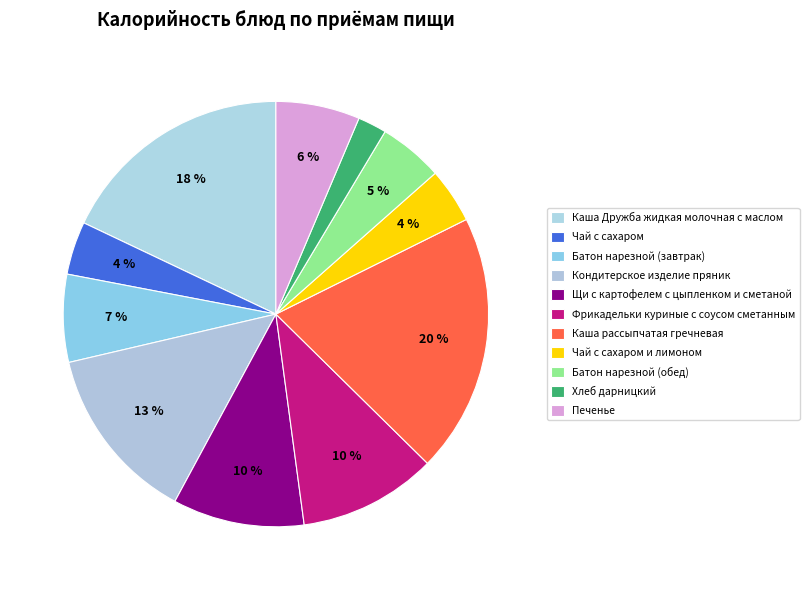

What percentage is the Кондитерское изделие пряник slice, to the nearest percent?

13%